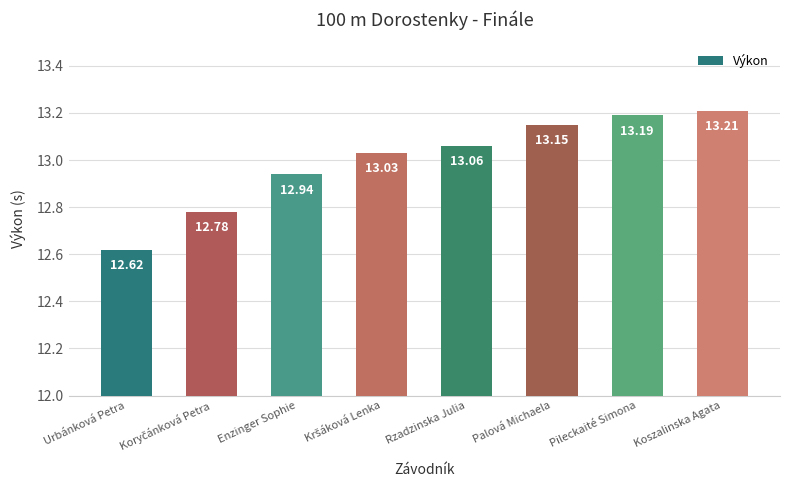

What is the average value?

13.0